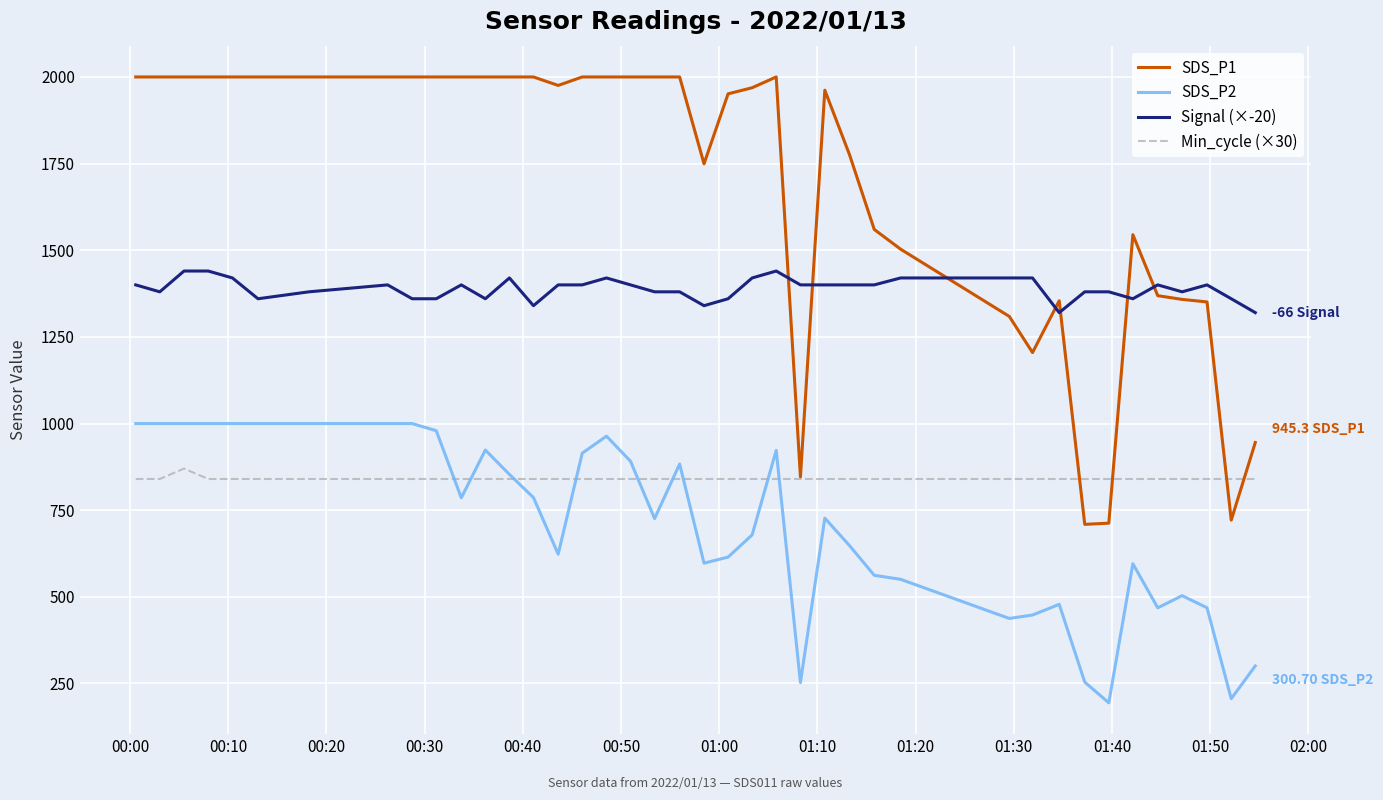

What is the maximum value shown in the chart?

1999.9